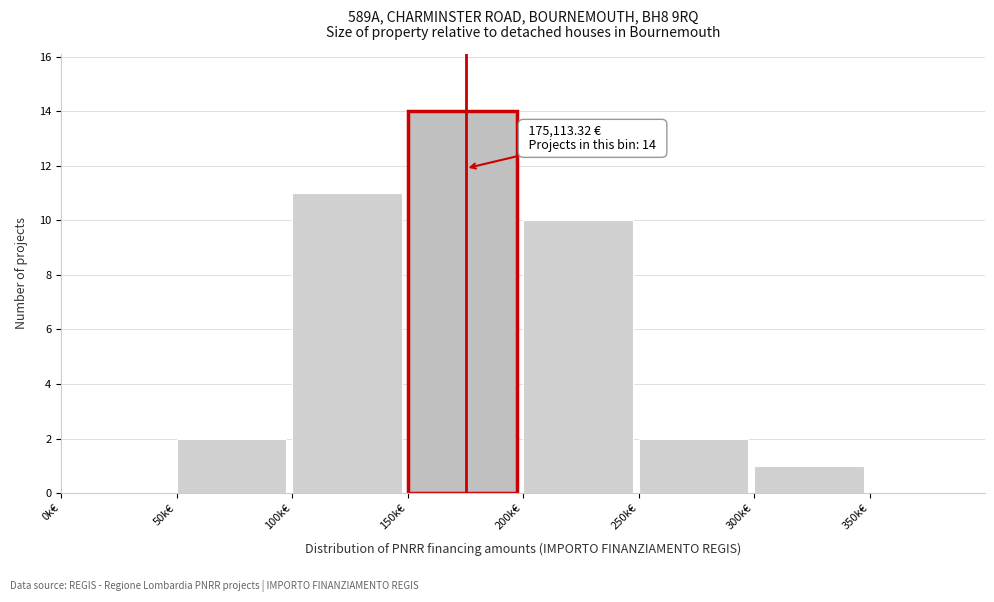

Reading right to left, list all the values displayed in this chart.

350k€=0	300k€=1	250k€=2	200k€=10	150k€=14	100k€=11	50k€=2	0k€=0